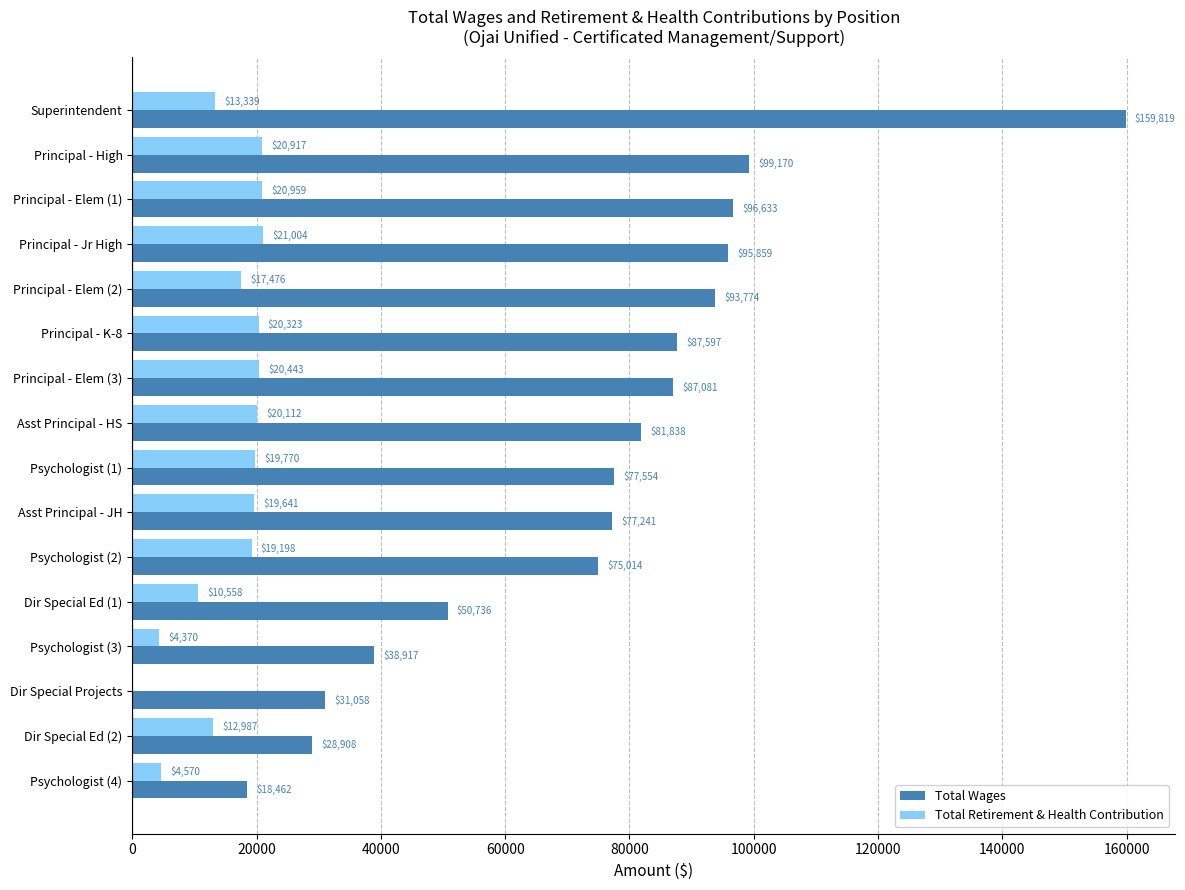

True or false: Total Retirement & Health Contribution has a value of 17476 at Principal - Elem (2).

True